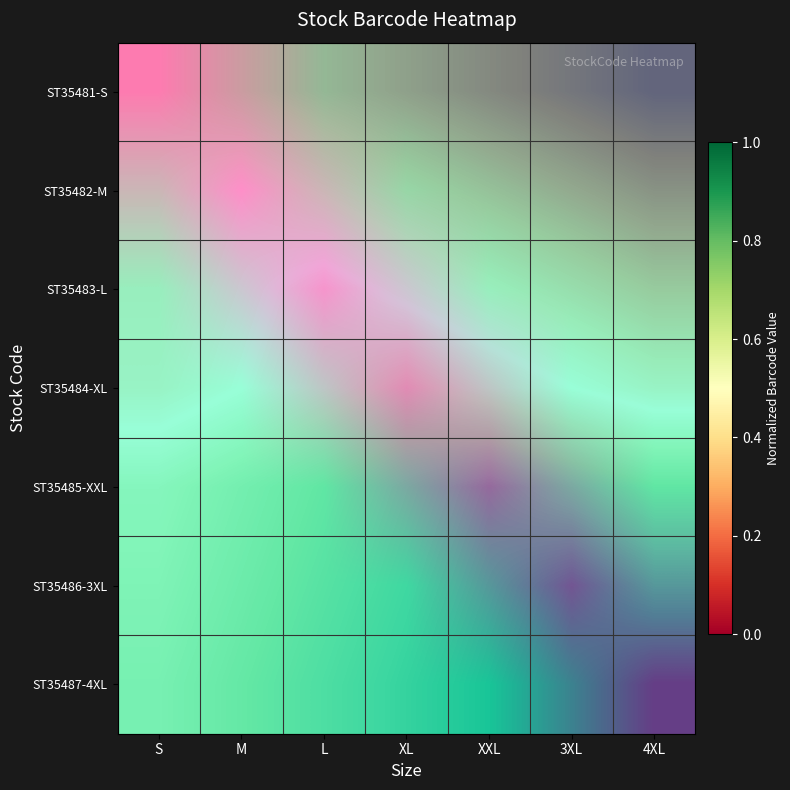

At how many categories does at least one series exceed 0?

7